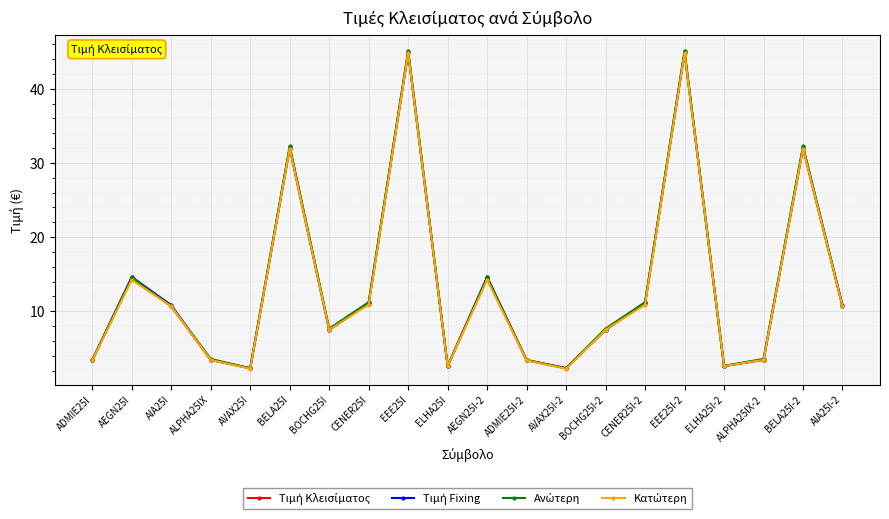

What is the label of the 3rd point from the left?

AIA25I